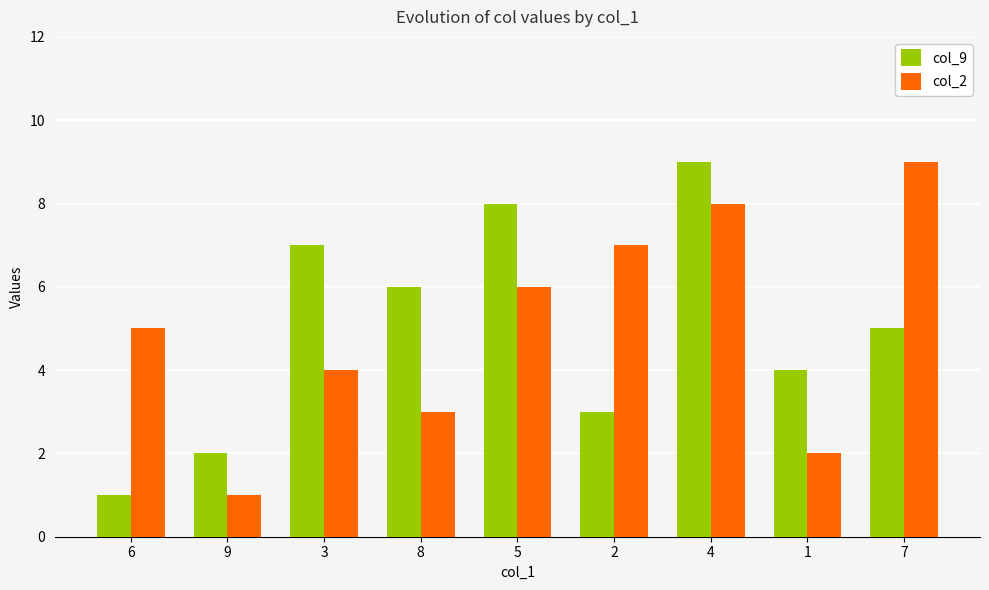

At which label does col_9 reach its minimum?

6